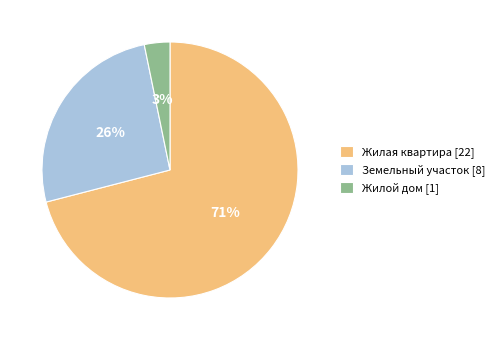

To the nearest percent, what portion does Жилой дом represent?

3%